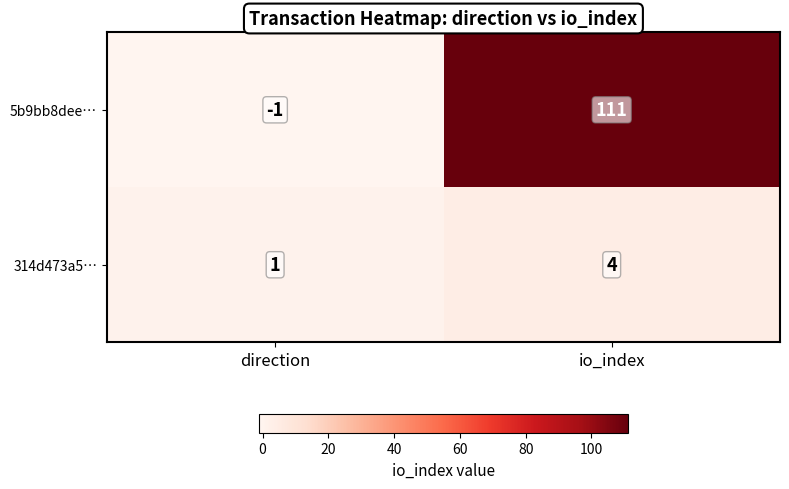

At which category does the chart reach its peak across all series?

io_index